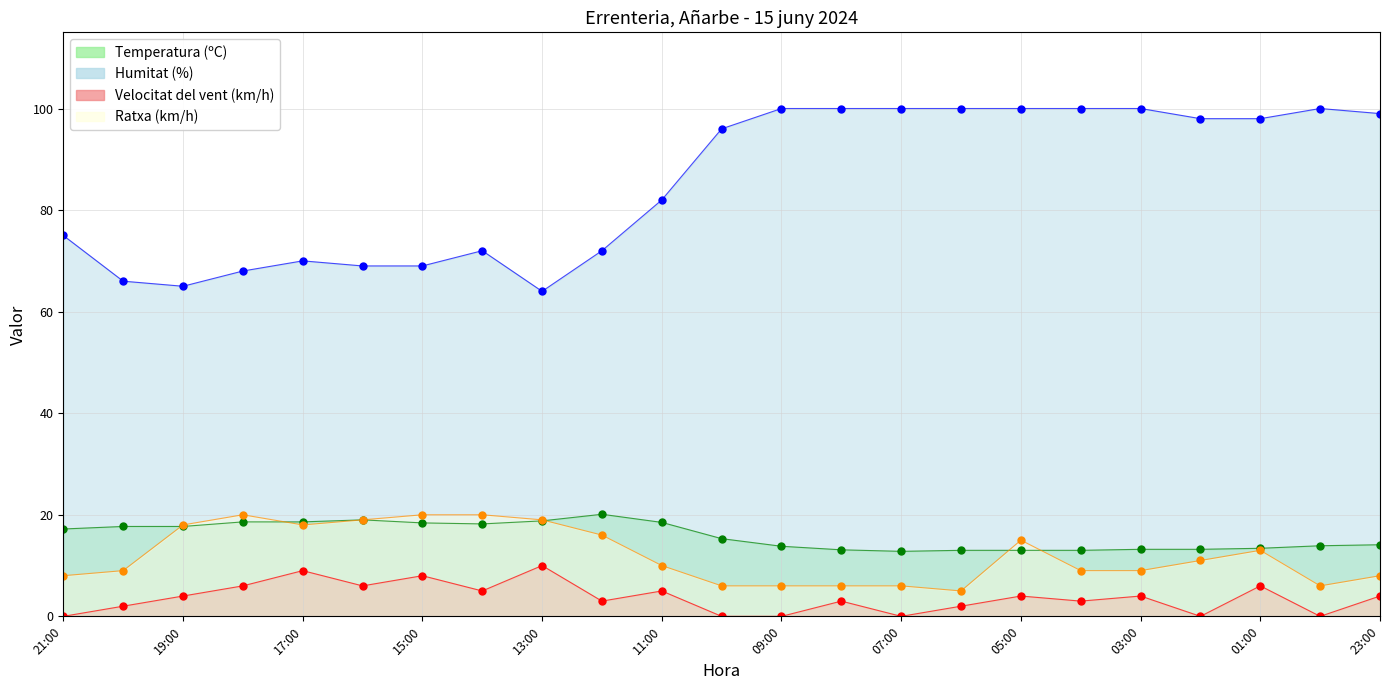

How many interior local valleys does the Velocitat del vent (km/h) series have?

7